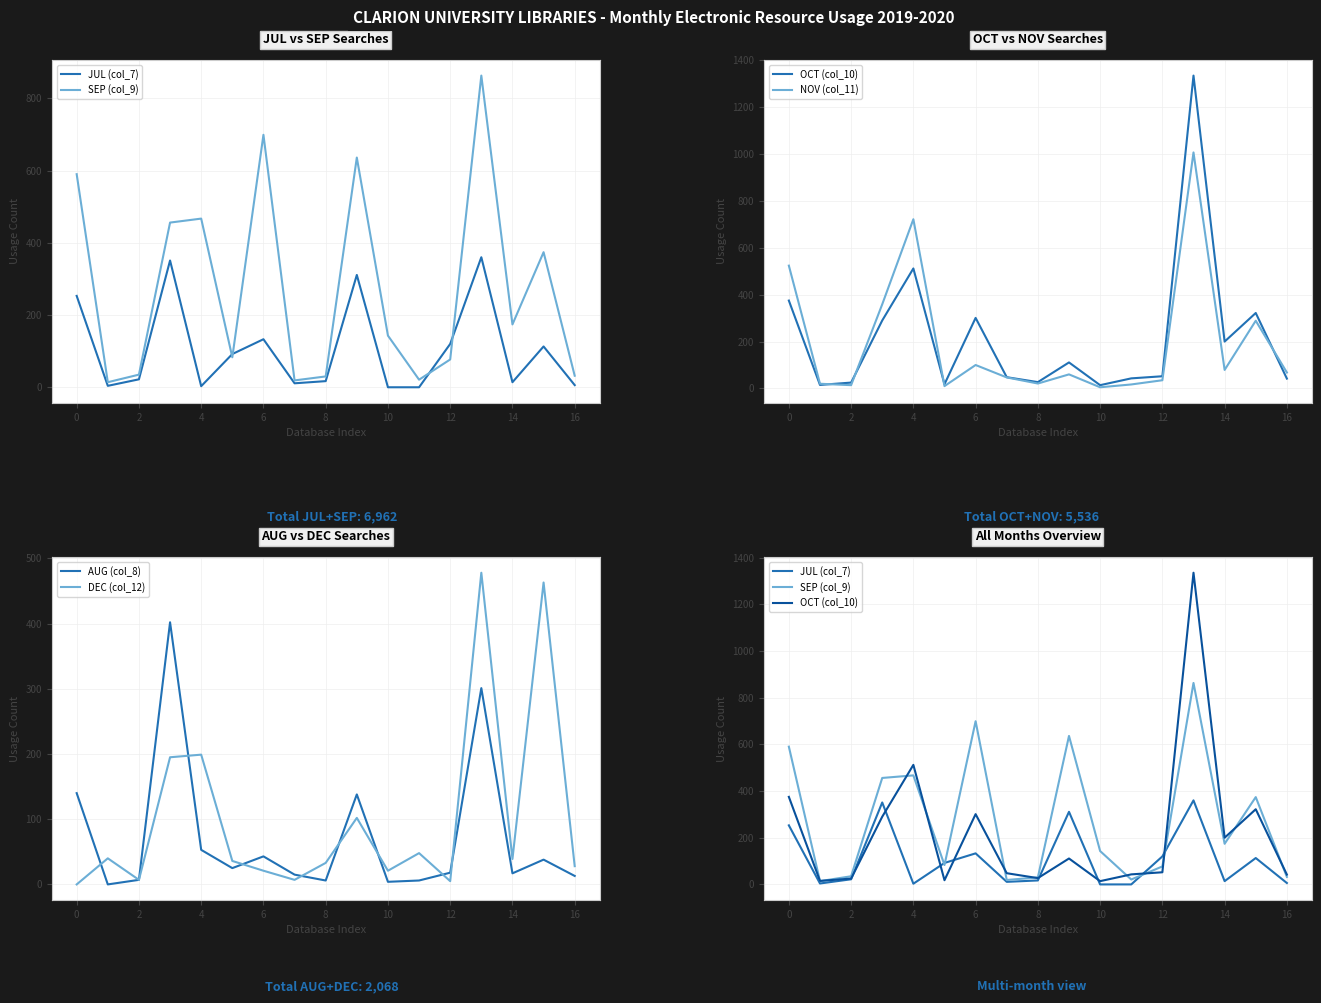

What are all the series names shown in the legend?

JUL (col_7), SEP (col_9), OCT (col_10), NOV (col_11), AUG (col_8), DEC (col_12)